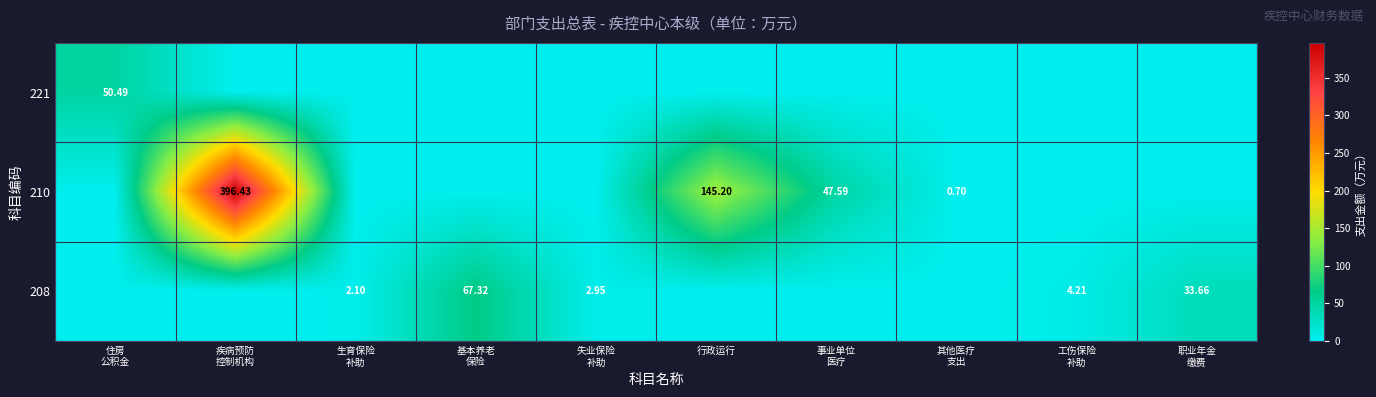

At which category is the sum across all series the highest?

疾病预防
控制机构